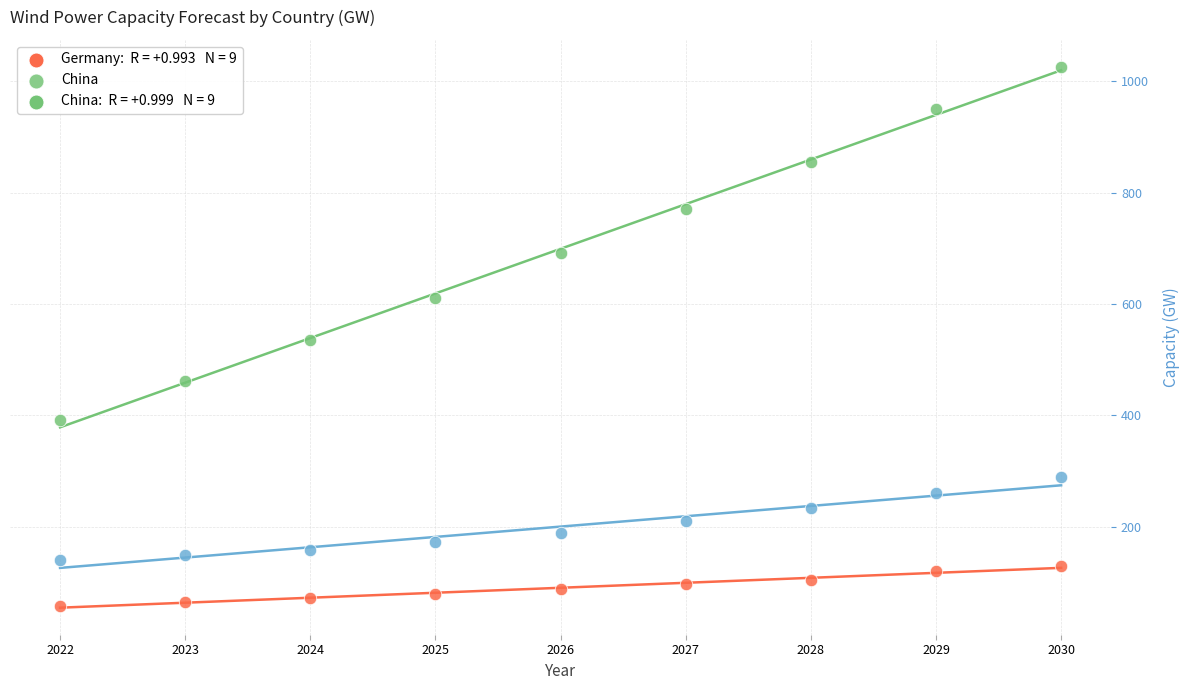

Across all data points, what is the range of X values (max minus min)?

8.0